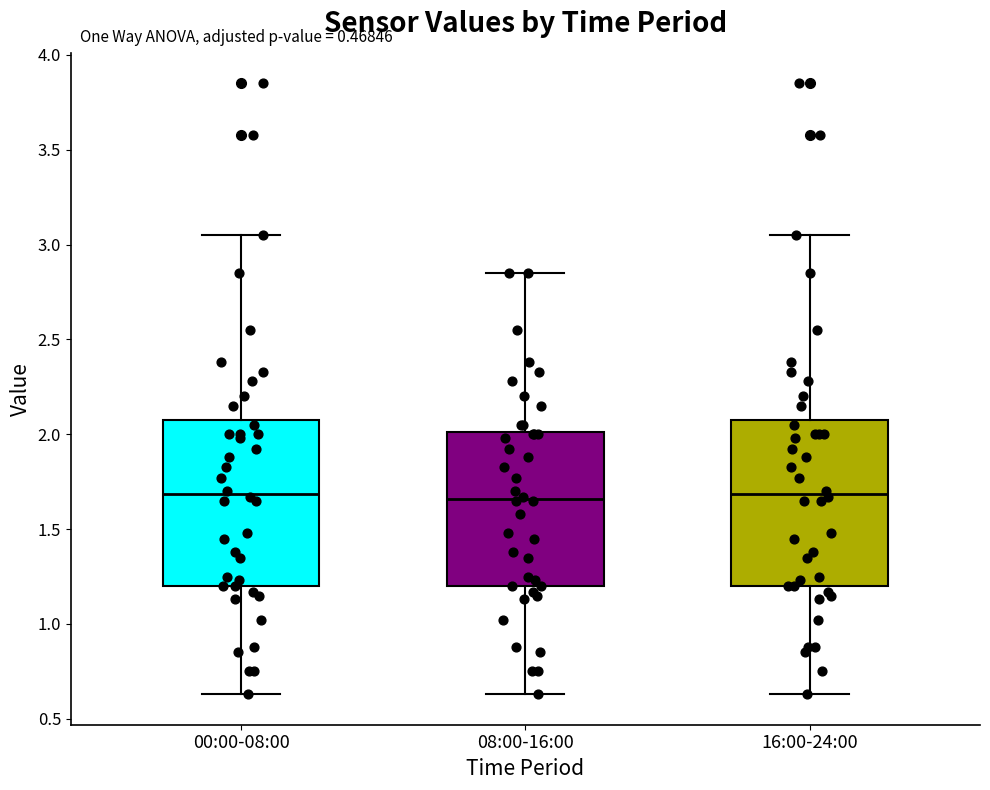

Reading left to right, read every box against the y-axis: the position of its median line, the range the box covers, and the ends of its whiskers. The values are not printed on the chart, so give them approximately, as read against the axis.

00:00-08:00: median 1.70, box 1.20 to 2.10, whiskers 0.65 to 3.05
08:00-16:00: median 1.65, box 1.20 to 2.00, whiskers 0.65 to 2.85
16:00-24:00: median 1.70, box 1.20 to 2.10, whiskers 0.65 to 3.05